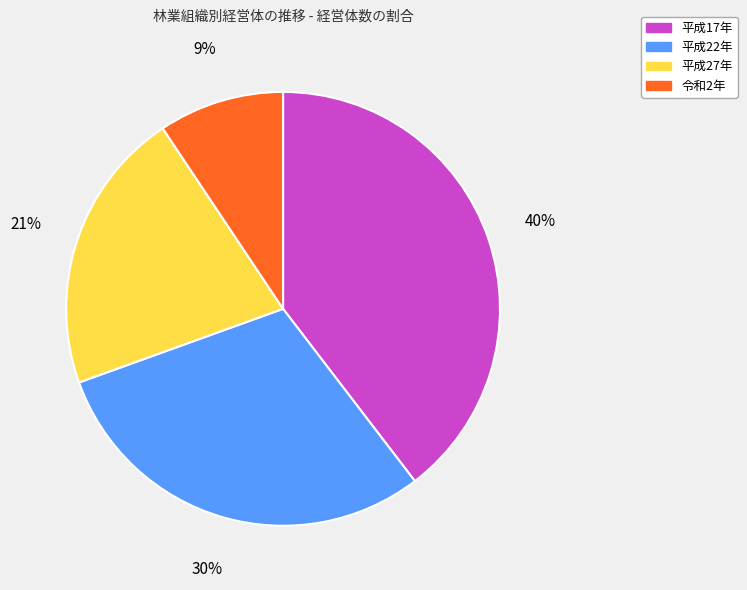

How many segments does this pie chart have?

4